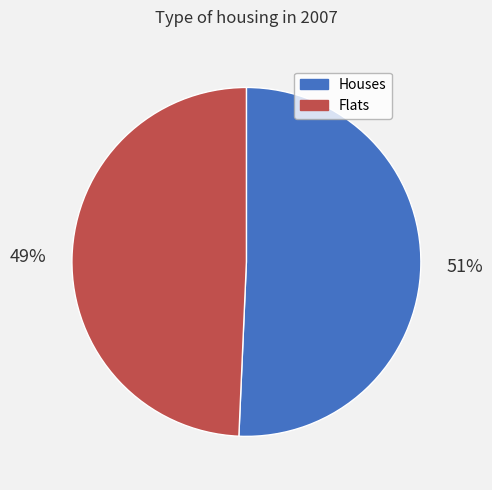

Do Flats and Houses together represent more than half of the pie?

Yes